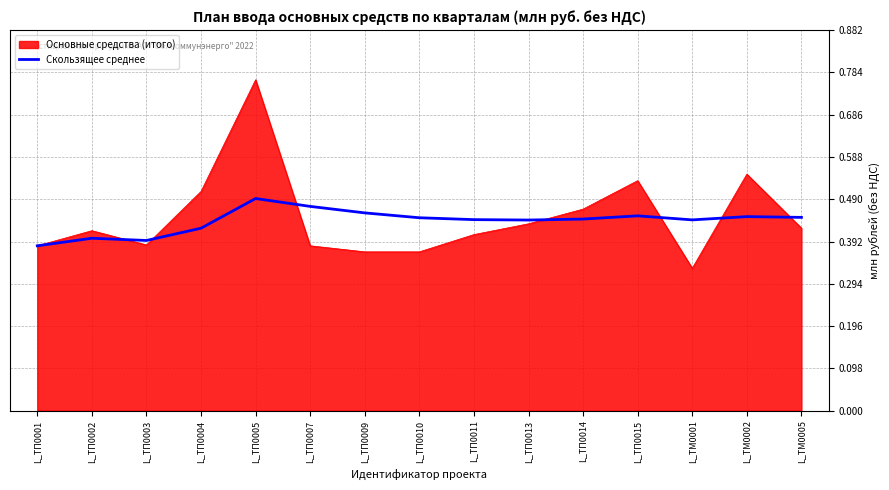

The value of Скользящее среднее at L_ТП0009 is 0.5. True or false?

True